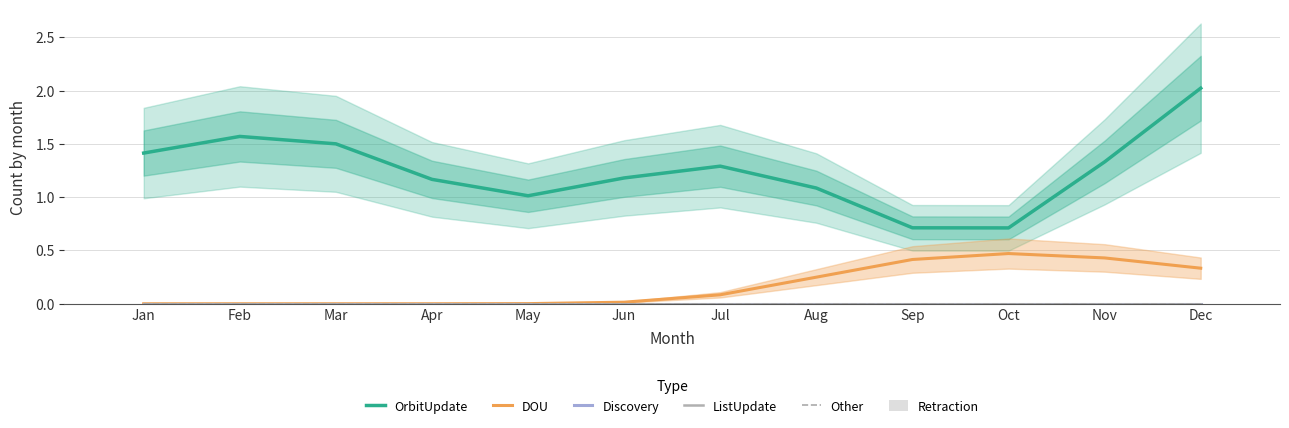

The value of Discovery at Mar is 0.0. True or false?

True